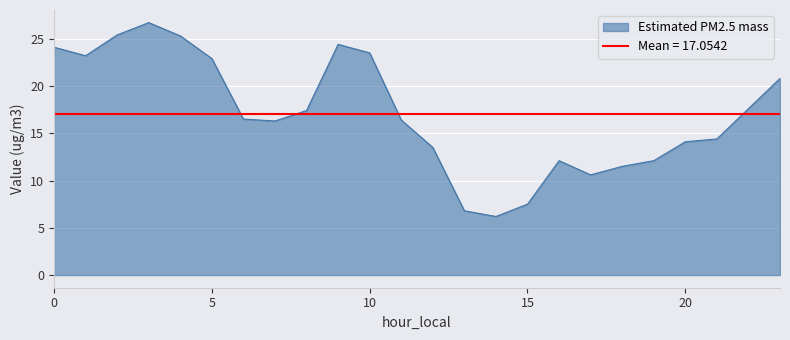

How many points are lower than both their immediate neighbors (excluding endpoints)?

4